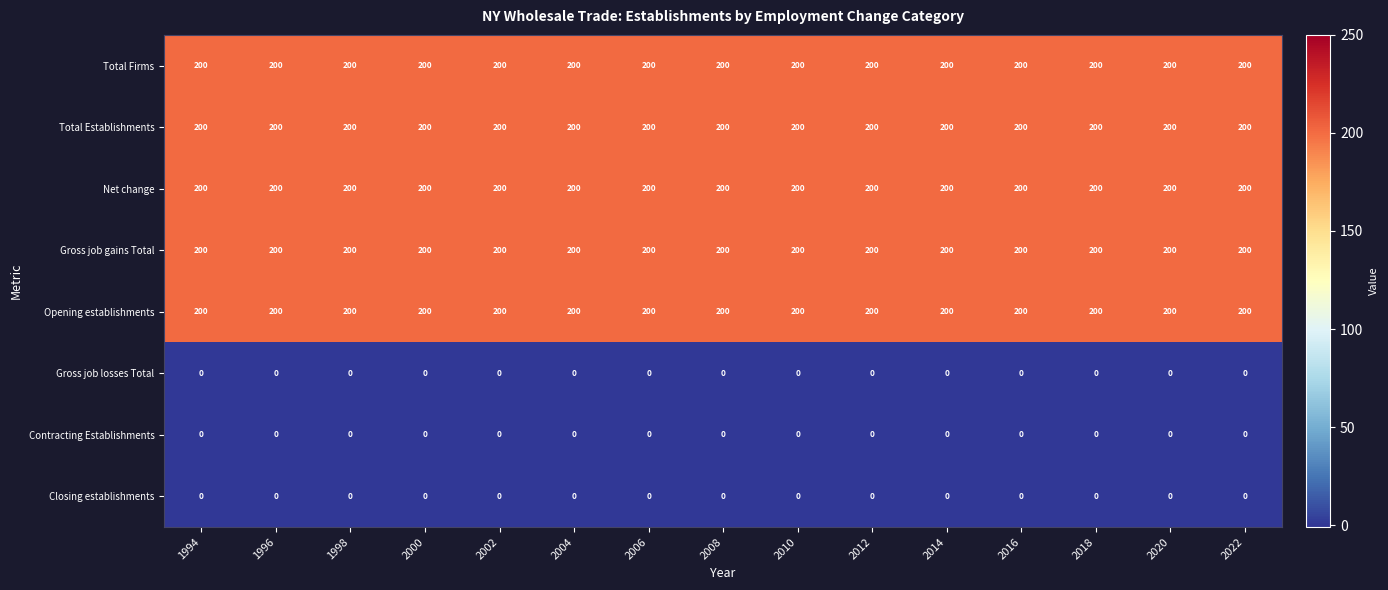

Is the value of Net change at 2022 greater than the value of Contracting Establishments at 2004?

Yes